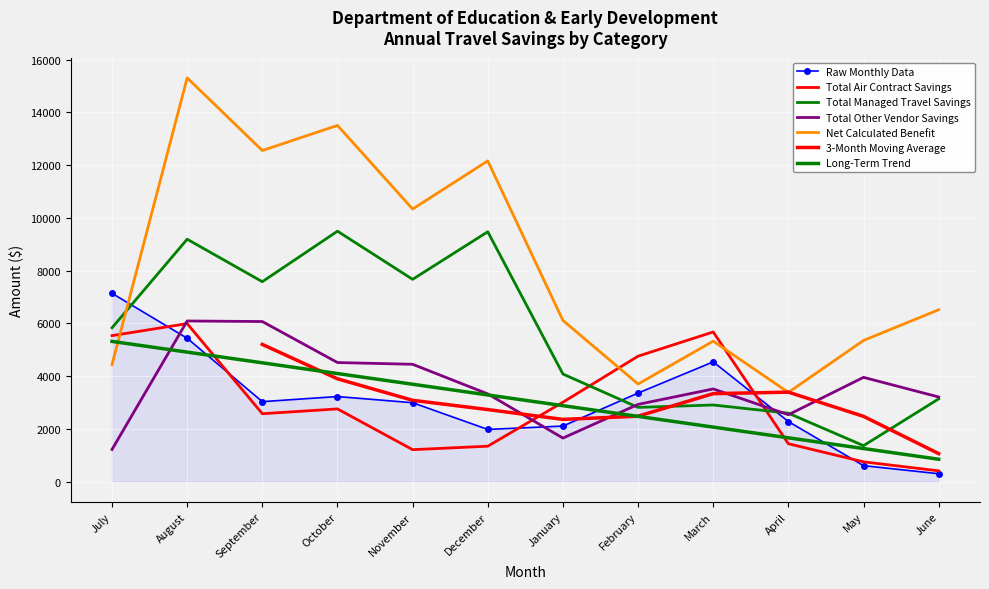

Which category has the highest value across all series?

August